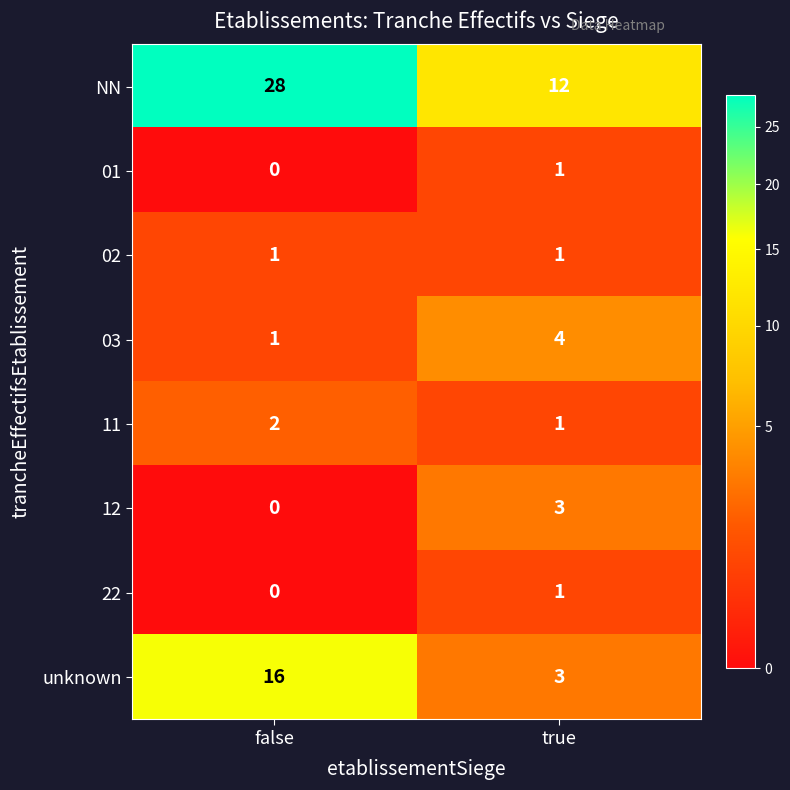

Rank the categories by 12 value from highest to lowest.

true, false